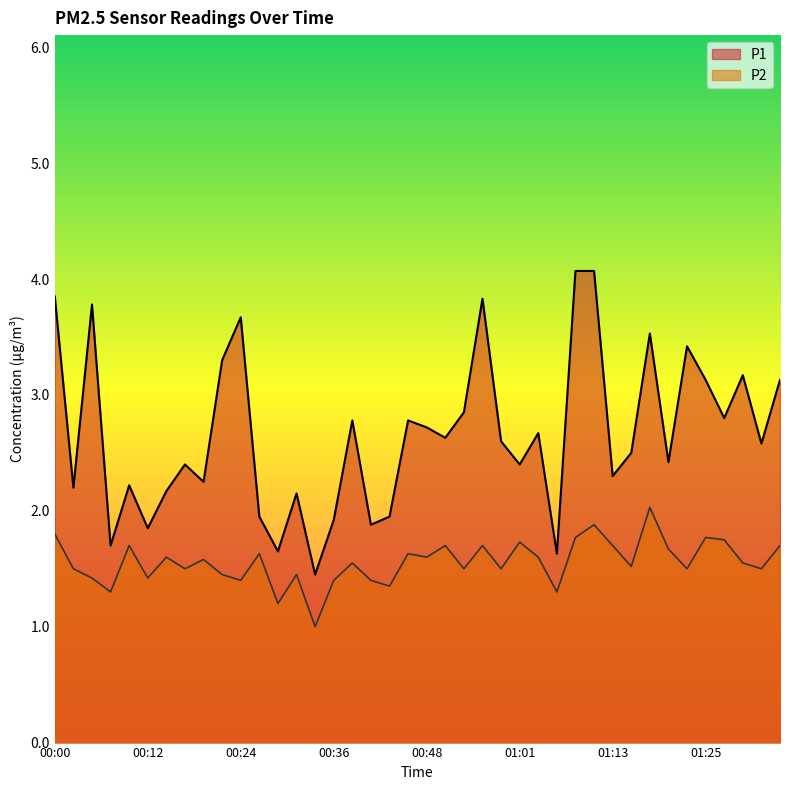

Rank the series by their average value, from highest to lowest.

P1, P2